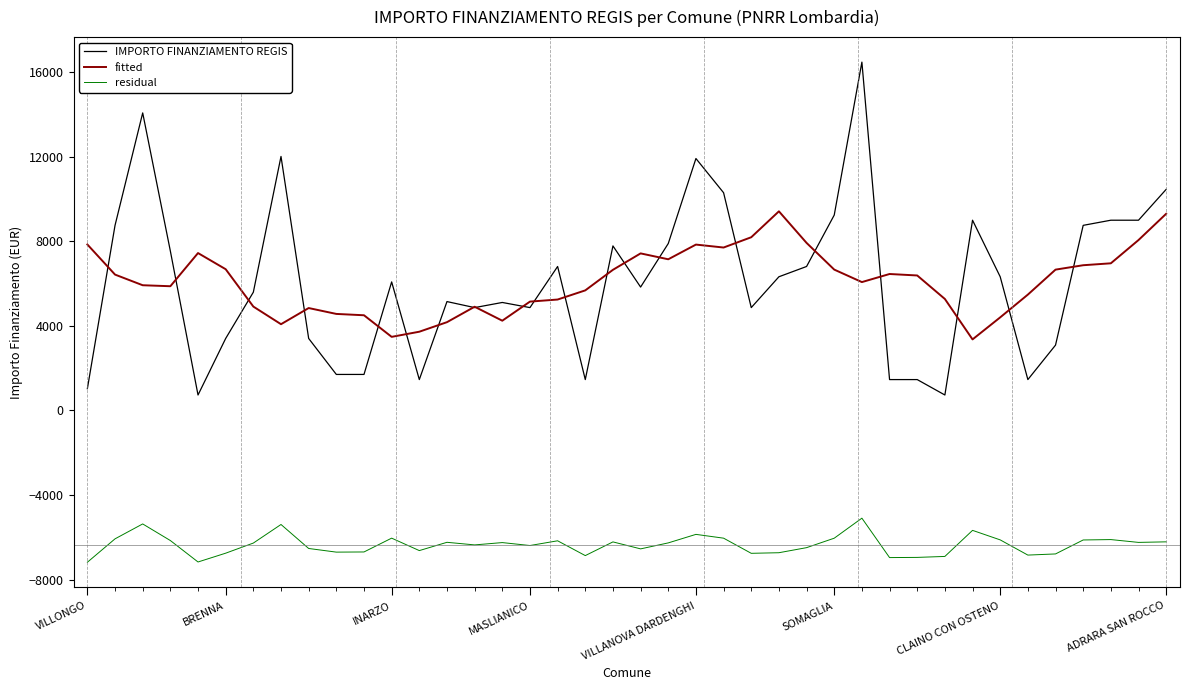

Which series has the widest spread of values?

IMPORTO FINANZIAMENTO REGIS